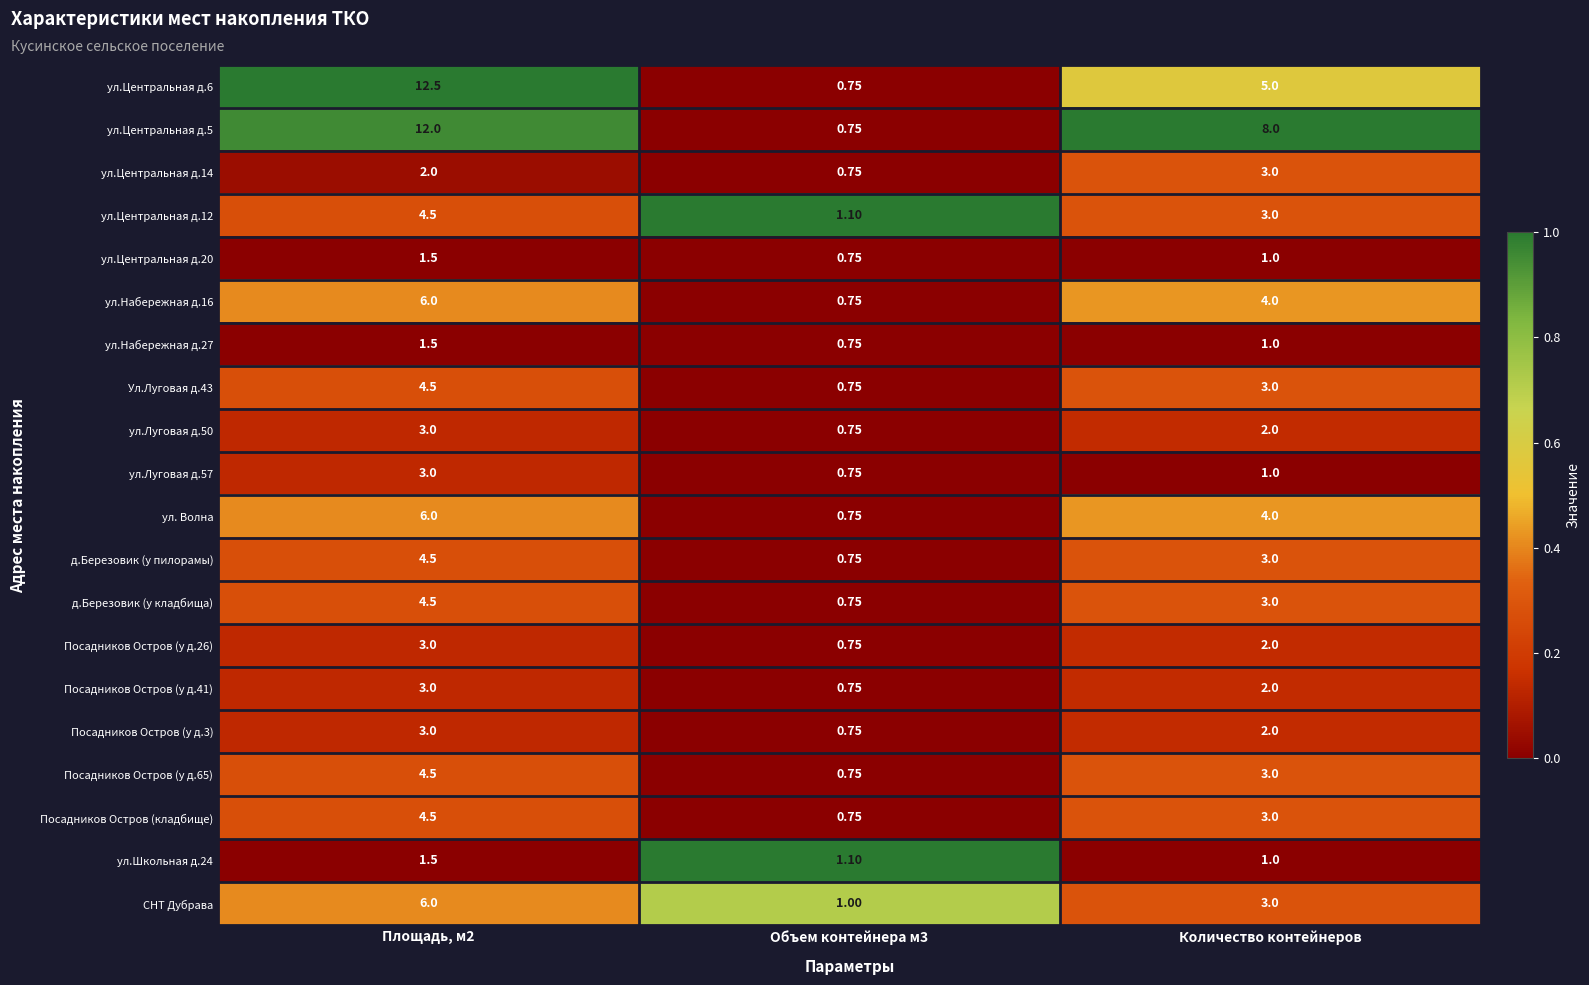

At Объем контейнера м3, list the series in order from largest to smallest.

ул.Центральная д.12, ул.Школьная д.24, СНТ Дубрава, ул.Центральная д.6, ул.Центральная д.5, ул.Центральная д.14, ул.Центральная д.20, ул.Набережная д.16, ул.Набережная д.27, Ул.Луговая д.43, ул.Луговая д.50, ул.Луговая д.57, ул. Волна, д.Березовик (у пилорамы), д.Березовик (у кладбища), Посадников Остров (у д.26), Посадников Остров (у д.41), Посадников Остров (у д.3), Посадников Остров (у д.65), Посадников Остров (кладбище)